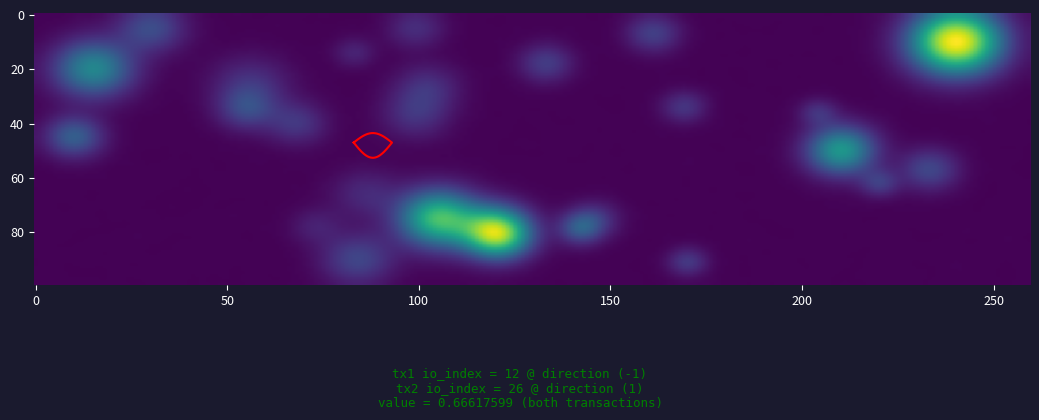

How many 9c4dc3654a2a6202d9f6b5dbadd2be5e2b3a252 values are between 1 and 26?

2